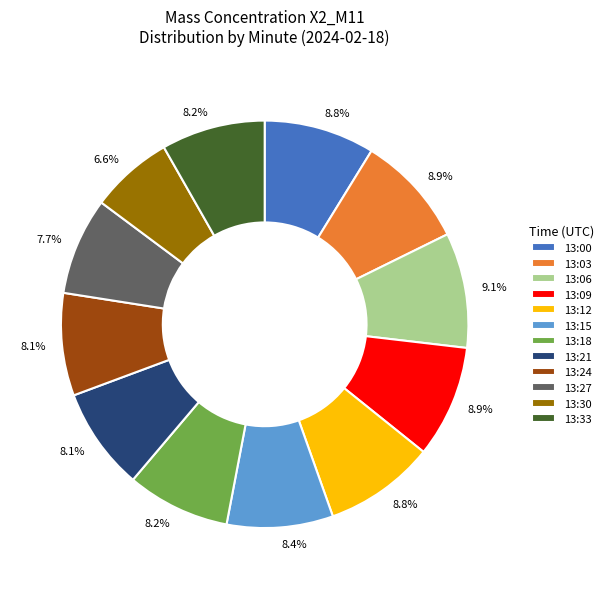

Does any single category account for the majority?

No